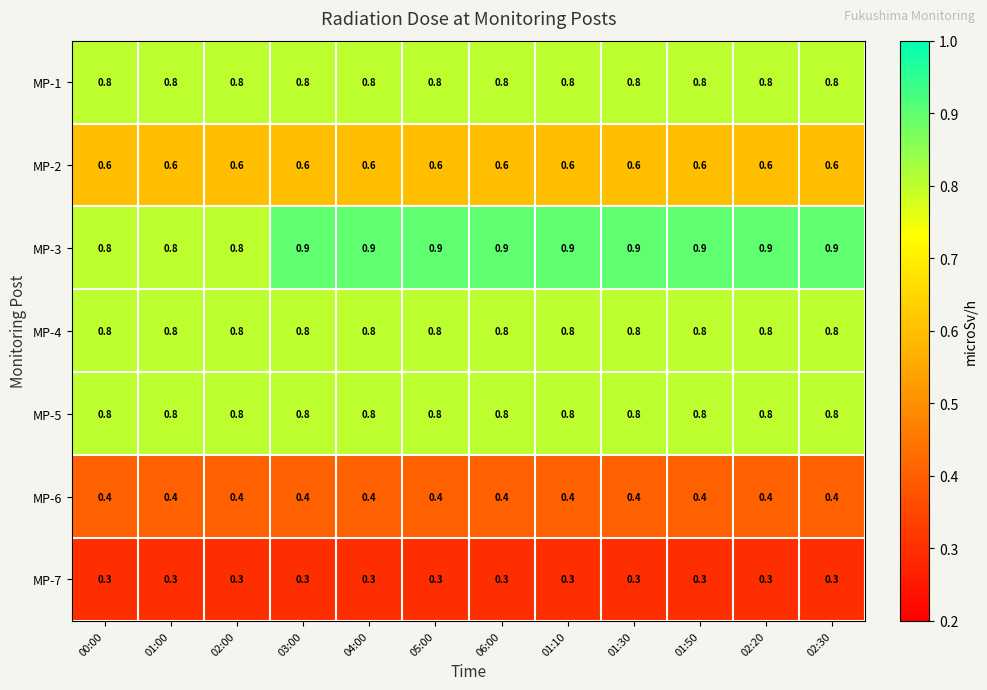

What is the approximate value of MP-1 at 06:00?

0.8